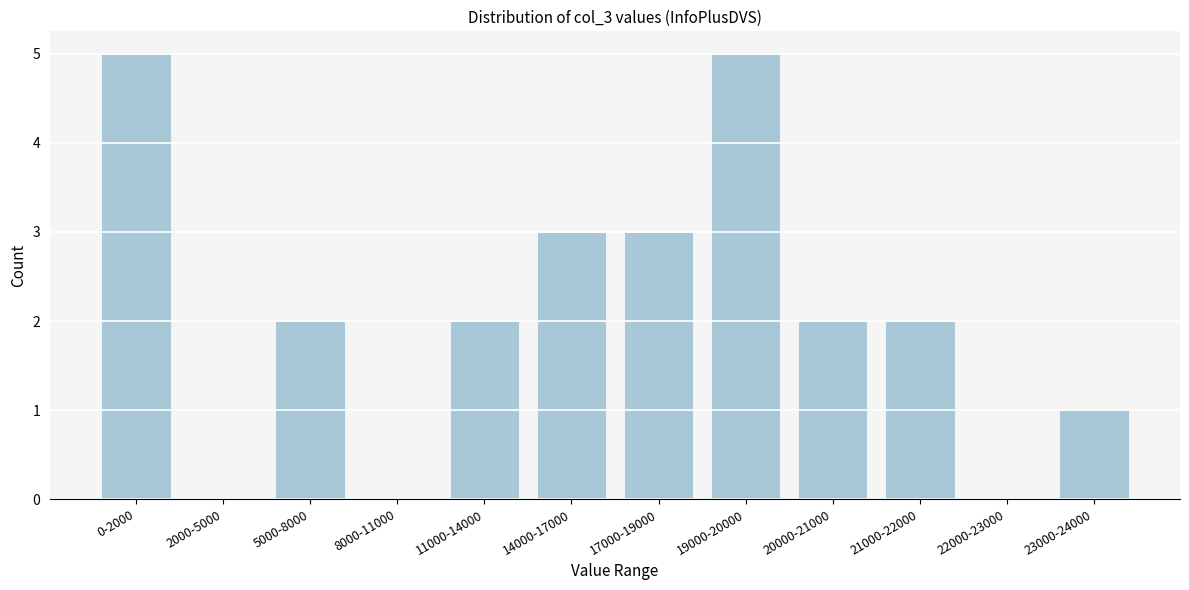

Reading left to right, what are all the values shown in this chart?

0-2000=5	2000-5000=0	5000-8000=2	8000-11000=0	11000-14000=2	14000-17000=3	17000-19000=3	19000-20000=5	20000-21000=2	21000-22000=2	22000-23000=0	23000-24000=1